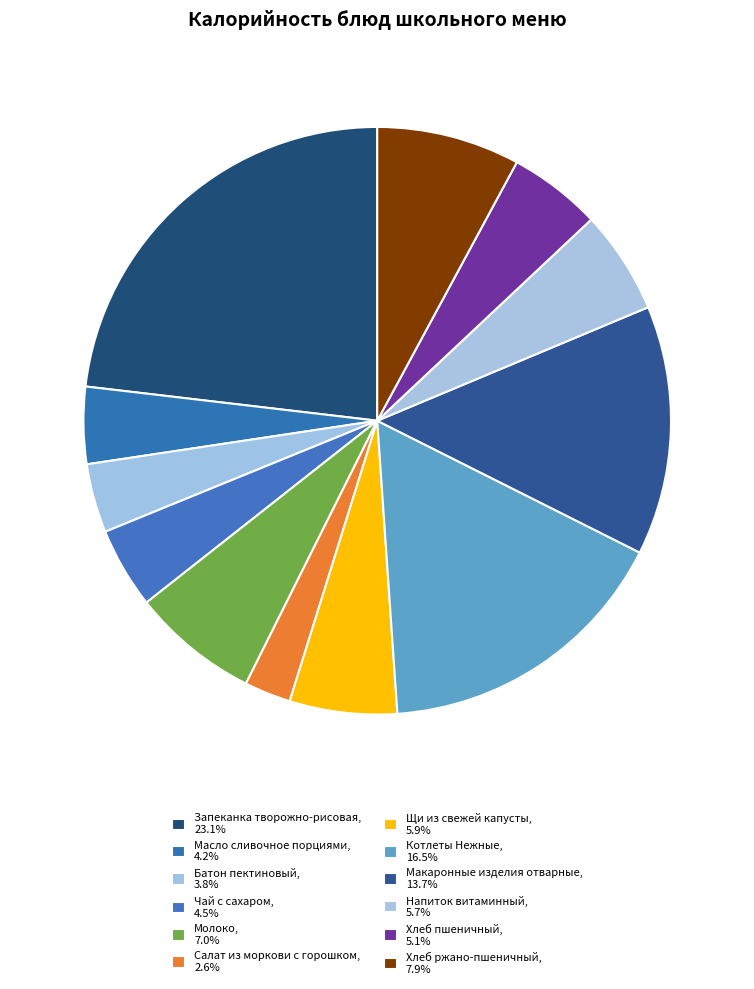

Count the number of slices in the pie.

12